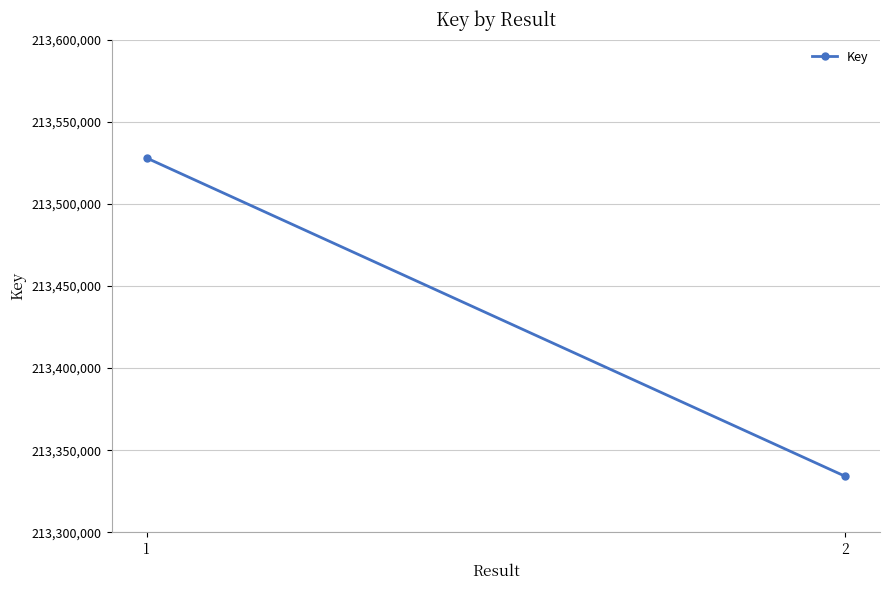

How many values are between 213334197 and 213527897?

2